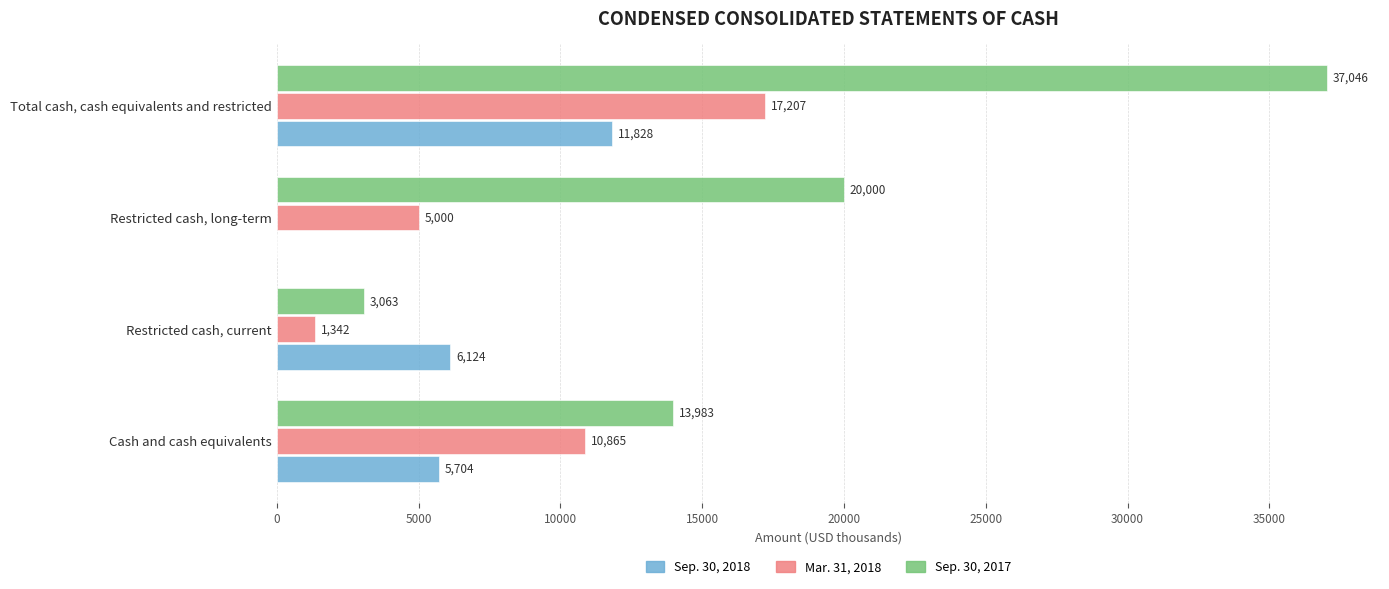

True or false: Sep. 30, 2017 has a value of 3063 at Restricted cash, current.

True